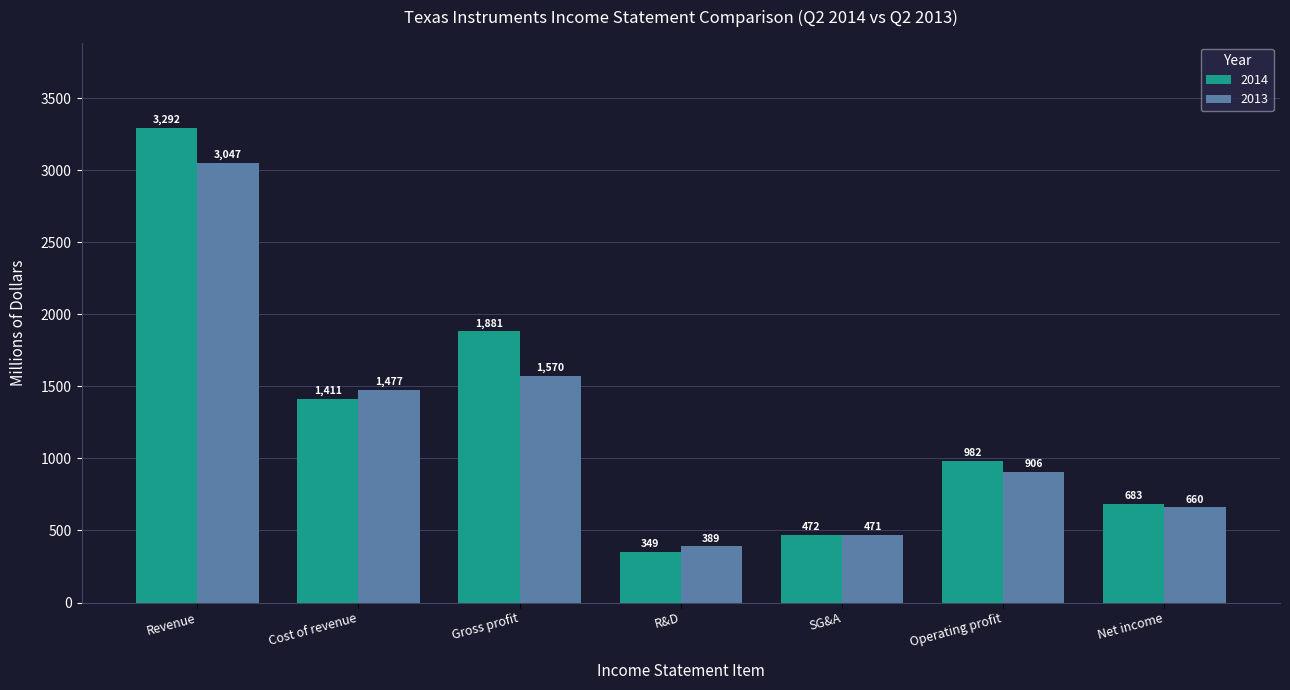

What position from the right is Revenue?

7